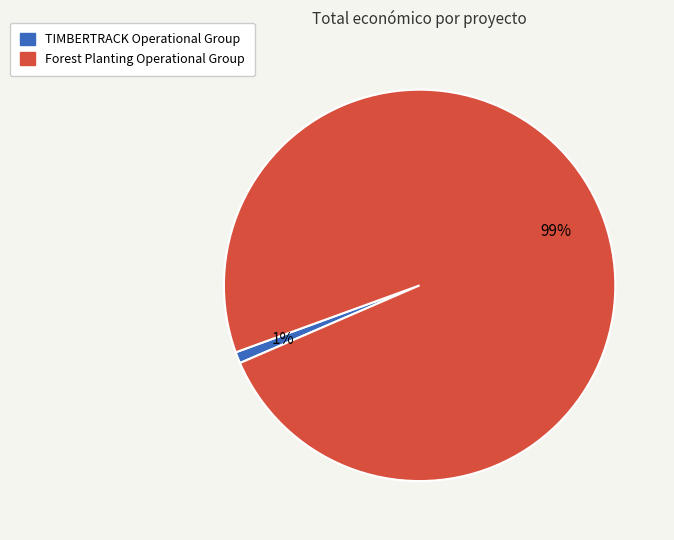

How many slices are in this pie chart?

2